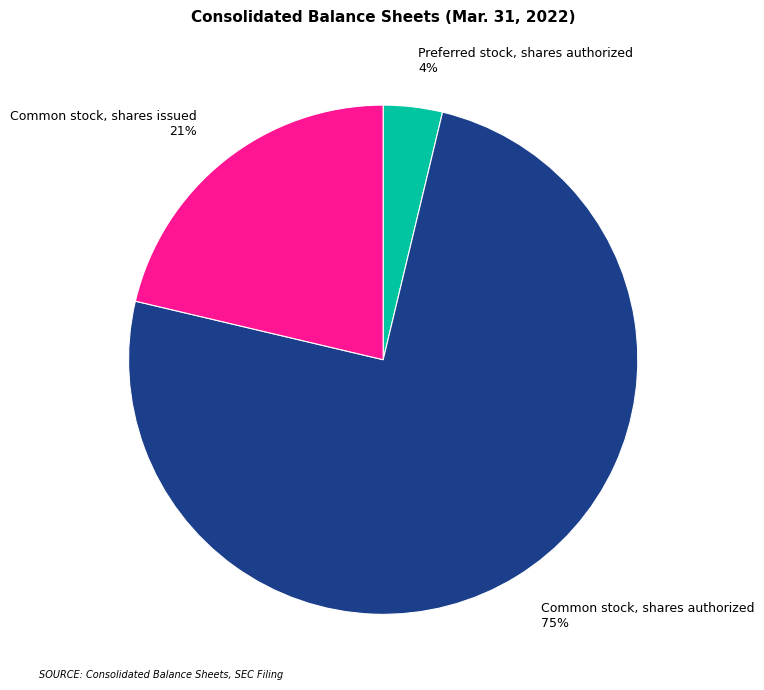

Which slice is the largest?

Common stock, shares authorized